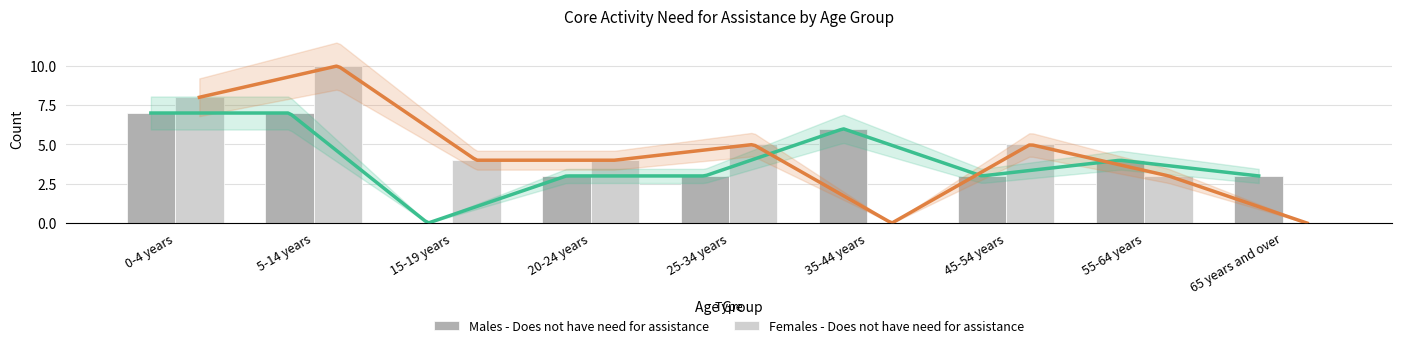

Between 15-19 years and 65 years and over, which series saw the biggest shift?

Females - Does not have need for assistance